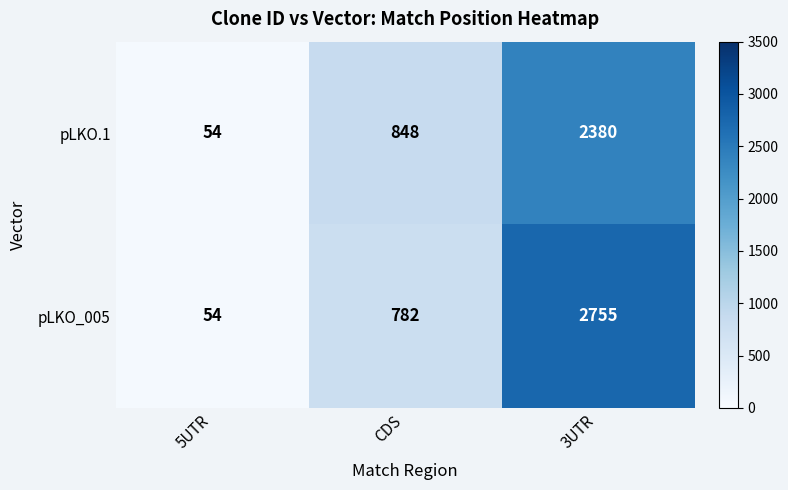

What is the difference between the pLKO_005 values at 5UTR and 3UTR?

2701